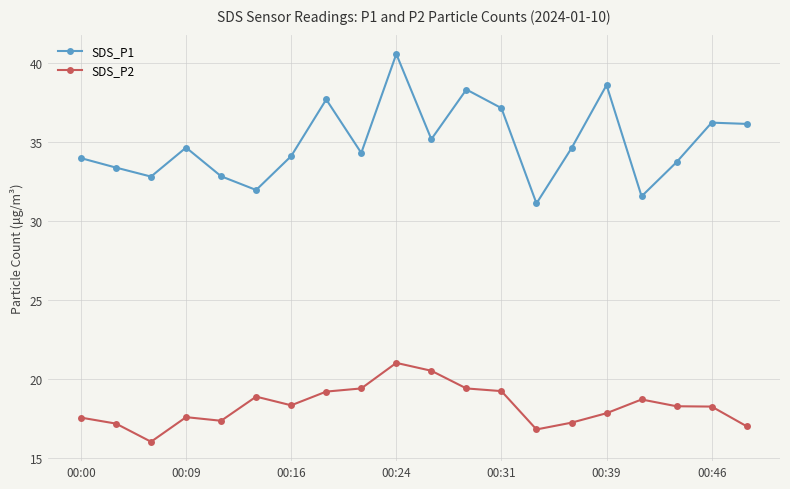

What is the sum of all SDS_P1 values?

699.4